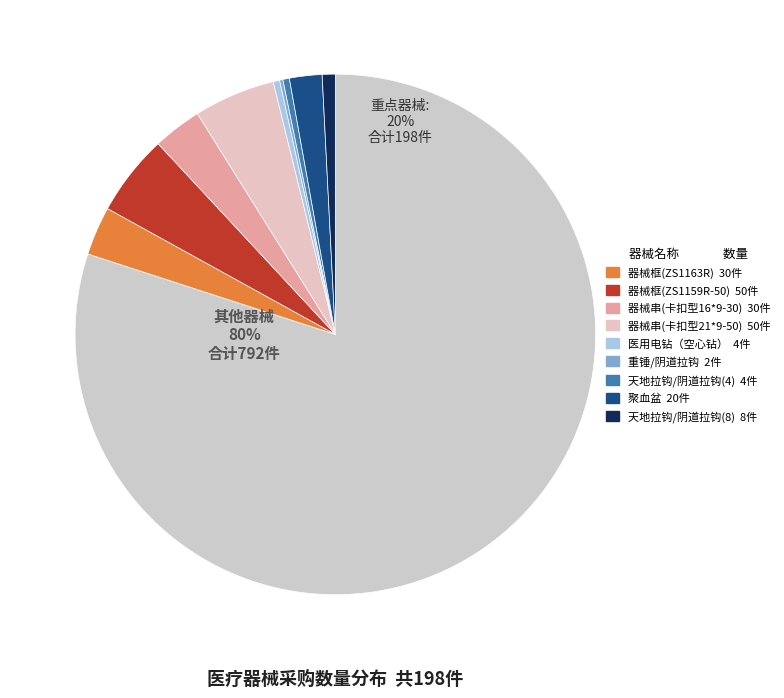

Which category has the smallest portion of the pie?

重锤/阴道拉钩